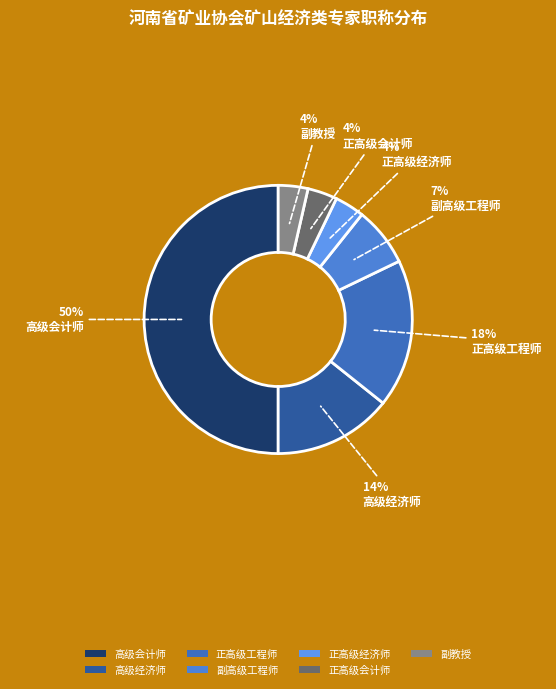

Which has a higher value, 高级经济师 or 副高级工程师?

高级经济师